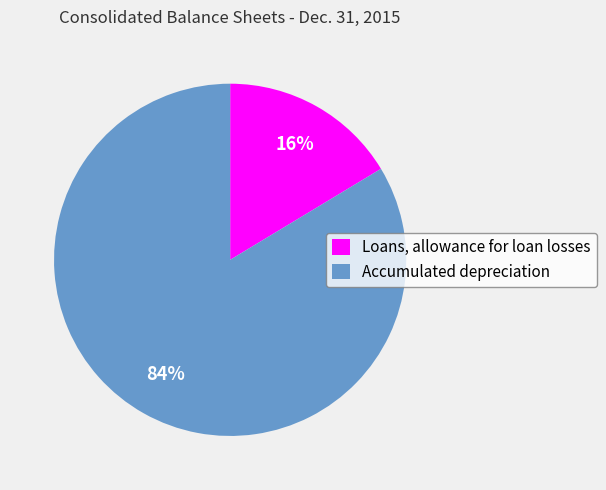

Is the sum of Loans, allowance for loan losses and Accumulated depreciation greater than half?

Yes